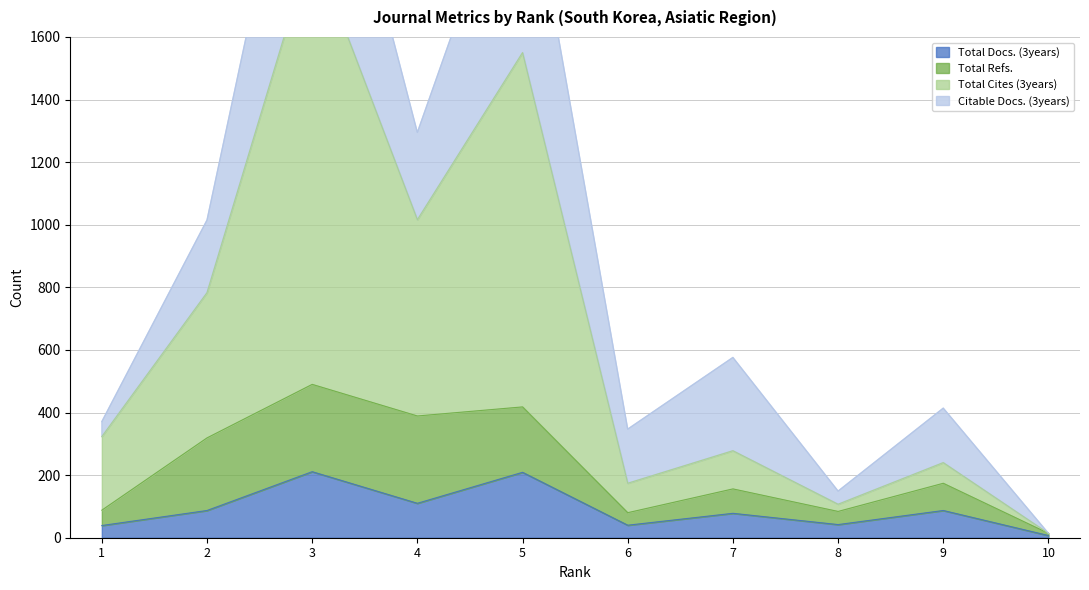

True or false: Total Docs. (3years) and Total Cites (3years) cross at least once.

False